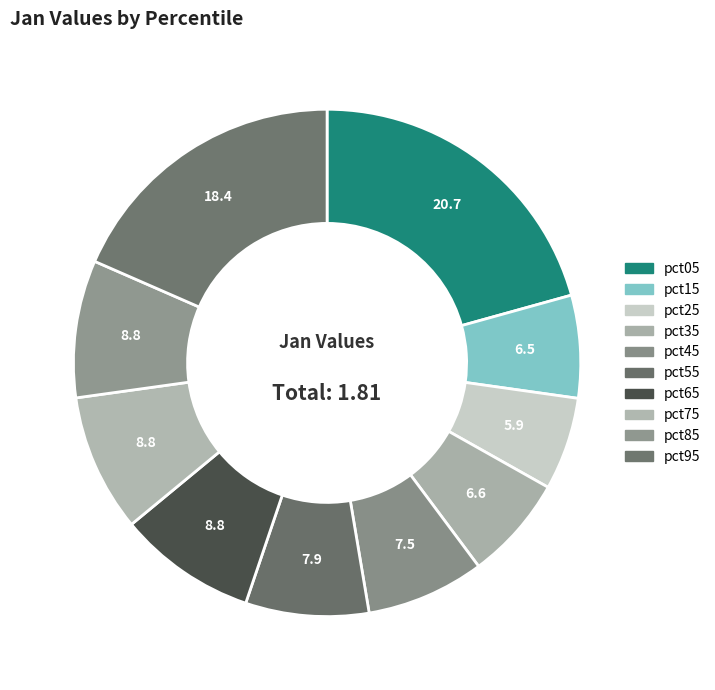

How many segments does this pie chart have?

10